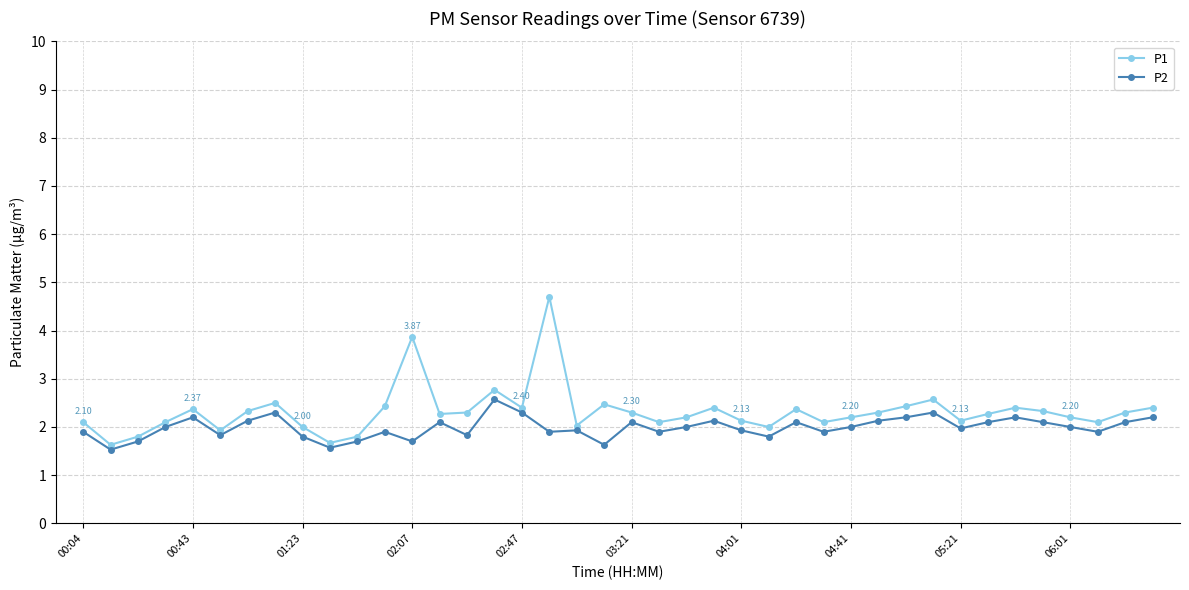

Which series has the widest spread of values?

P1